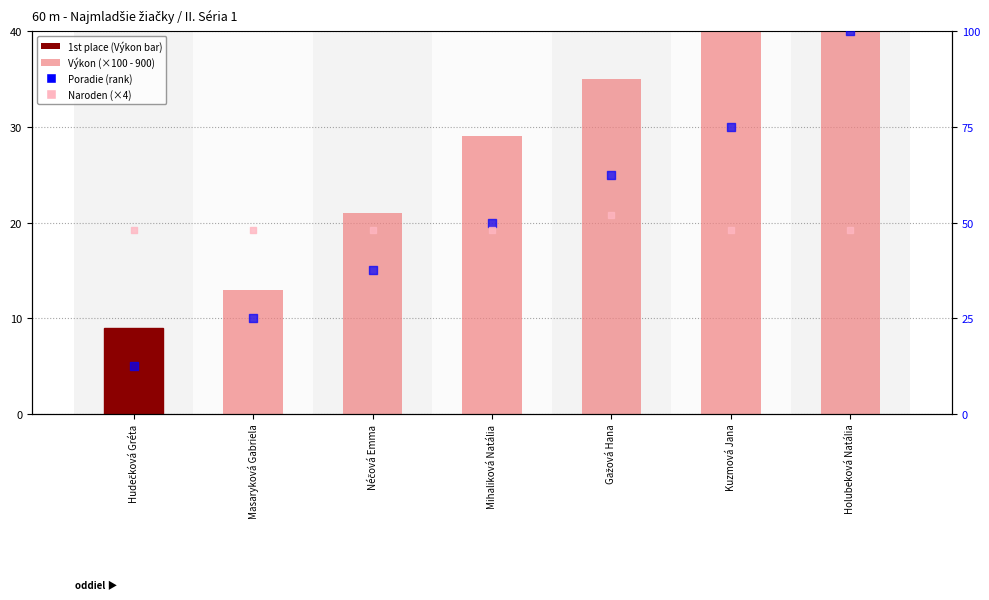

At how many categories does at least one series exceed 20?

7